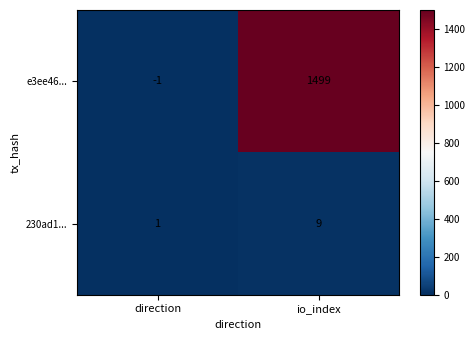

What is the highest value of the 230ad1... series?

9